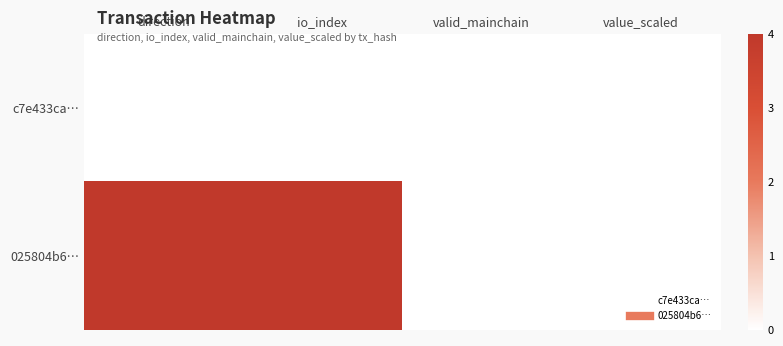

Reading right to left, transcribe all the data shown in this chart.

c7e433ca…: value_scaled=0	valid_mainchain=0	io_index=0	direction=0
025804b6…: value_scaled=0	valid_mainchain=0	io_index=4	direction=4